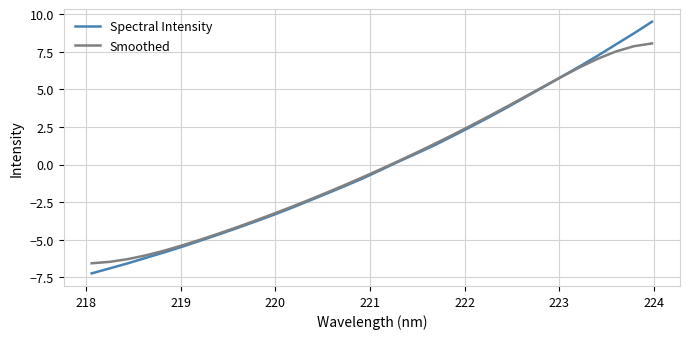

What is the minimum value for Smoothed?

-6.6